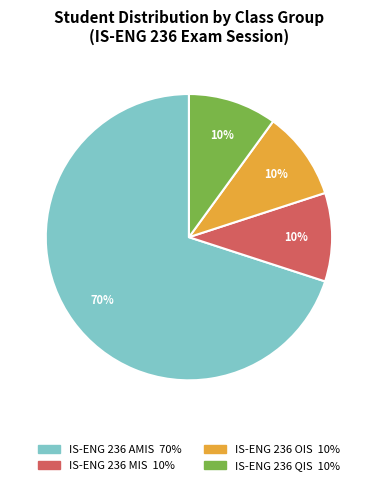

How many segments does this pie chart have?

4